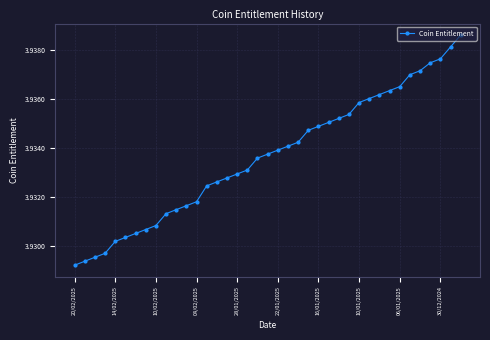

What is the sum of all values?

153.4